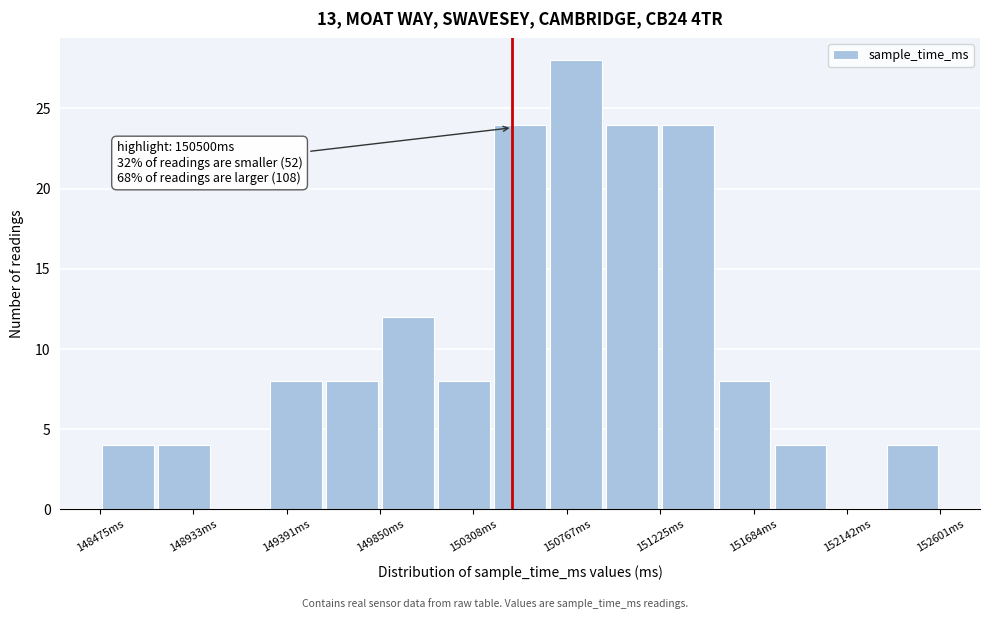

Over which range of the x-axis is the bar tallest?

150700 to 150950